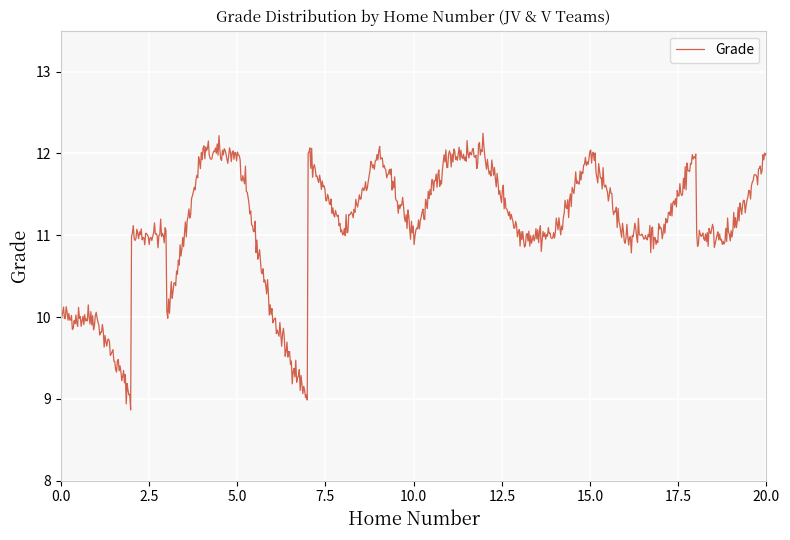

What is the difference between the maximum and minimum values?

3.4